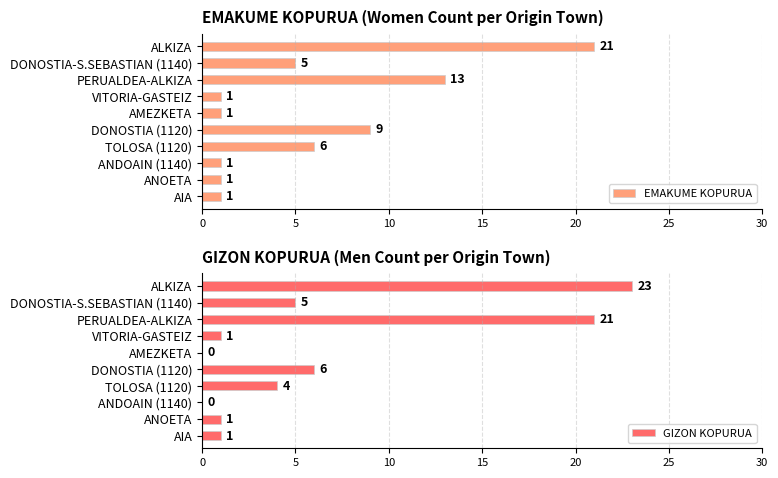

Which category has the highest value in the EMAKUME KOPURUA series?

ALKIZA